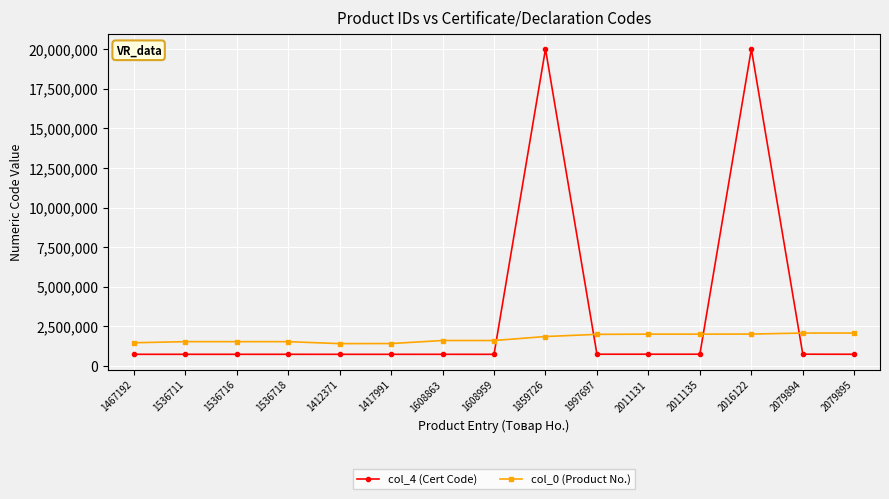

True or false: col_4 (Cert Code) and col_0 (Product No.) cross at least once.

True